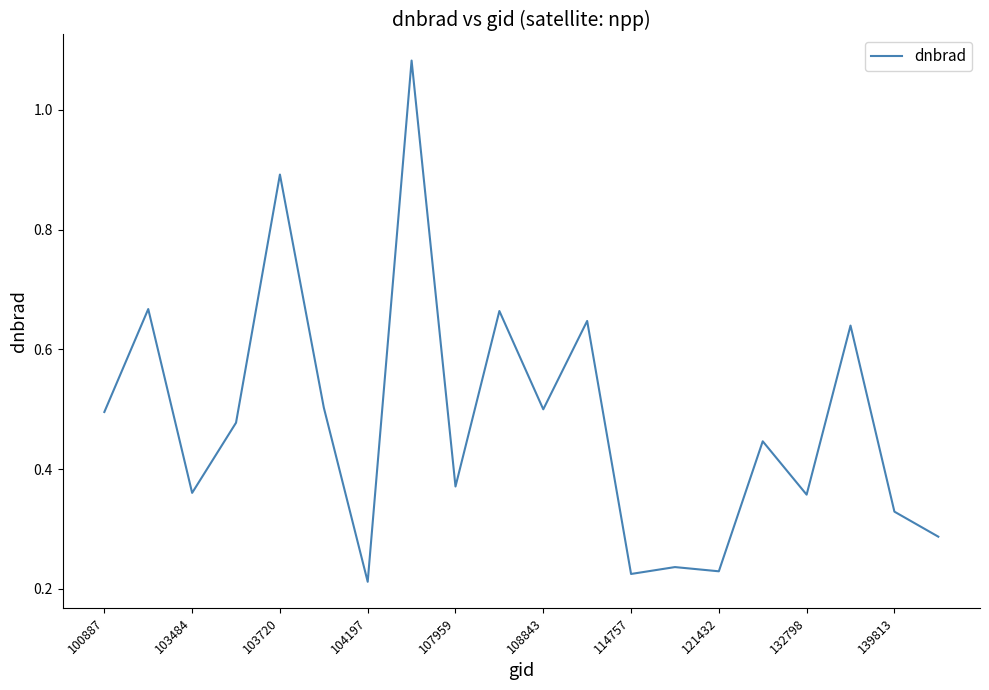

What is the difference between the maximum and minimum values?

0.9